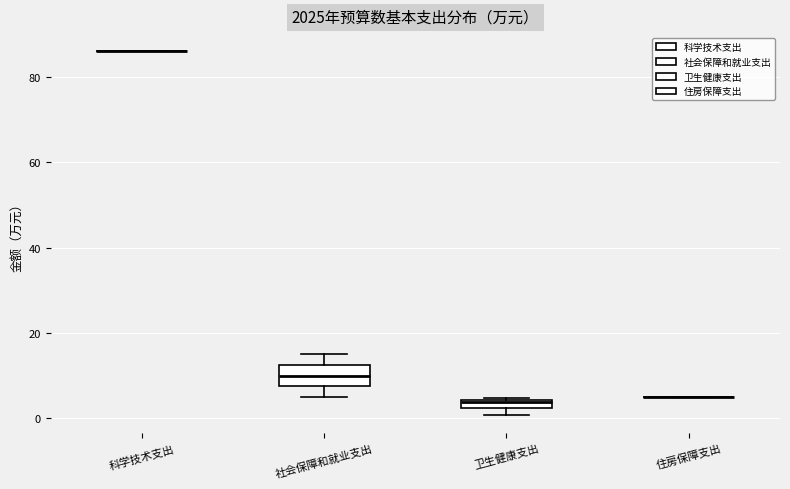

Which box is the tallest, from its lower edge to its upper edge?

社会保障和就业支出